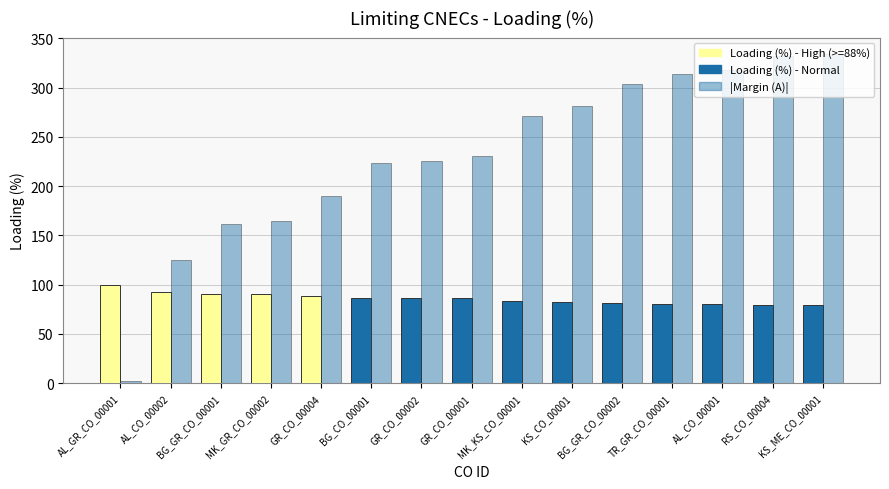

How many data points does each series have?

15